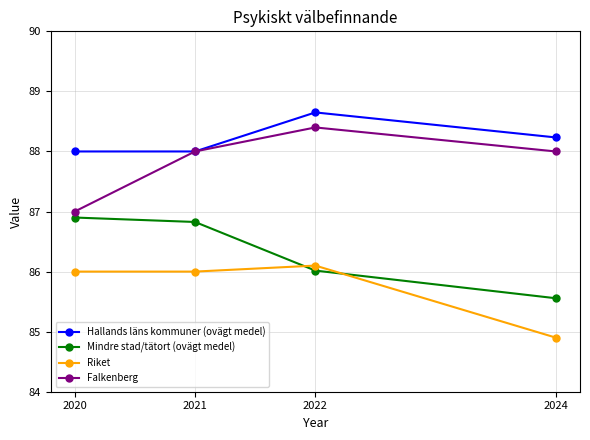

Is it true that Hallands läns kommuner (ovägt medel) equals 136.9 at 2021?

False